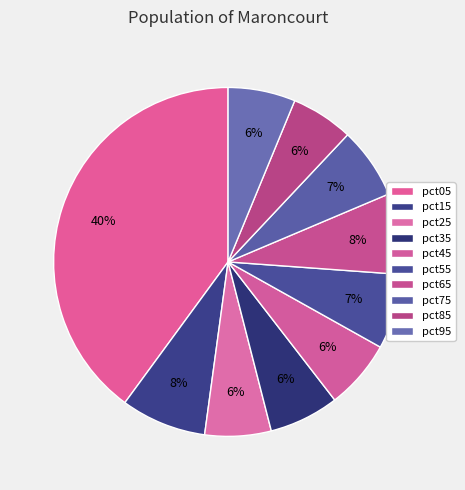

What percentage is the pct35 slice, to the nearest percent?

6%